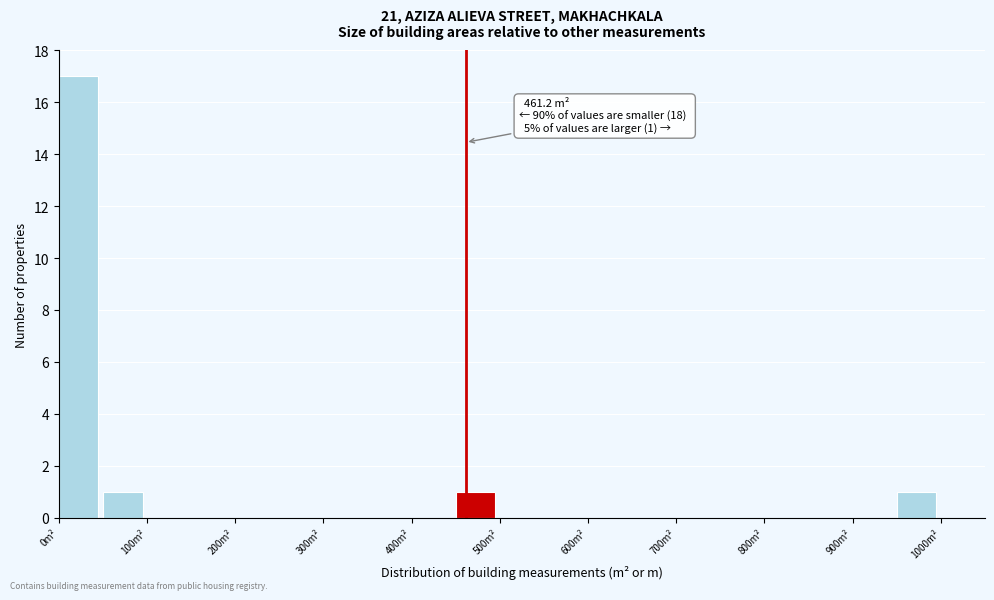

Which range on the x-axis has the tallest bar?

0 to 50